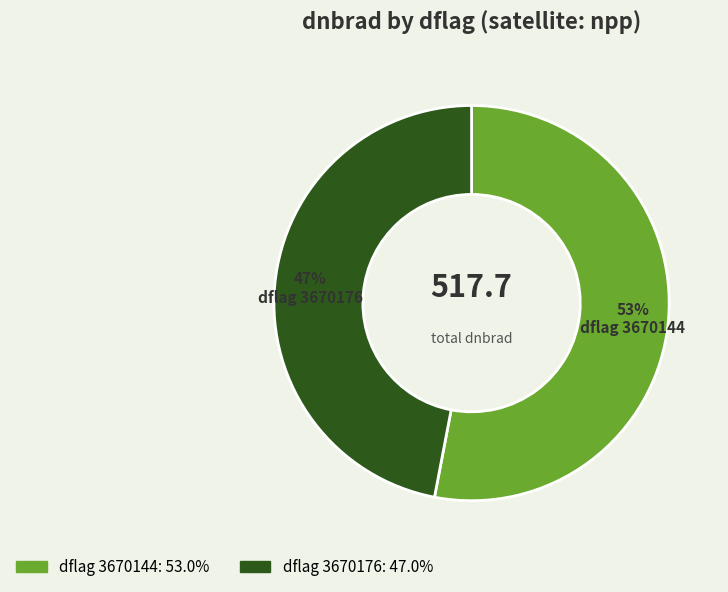

Which category has the biggest portion of the pie?

dflag 3670144